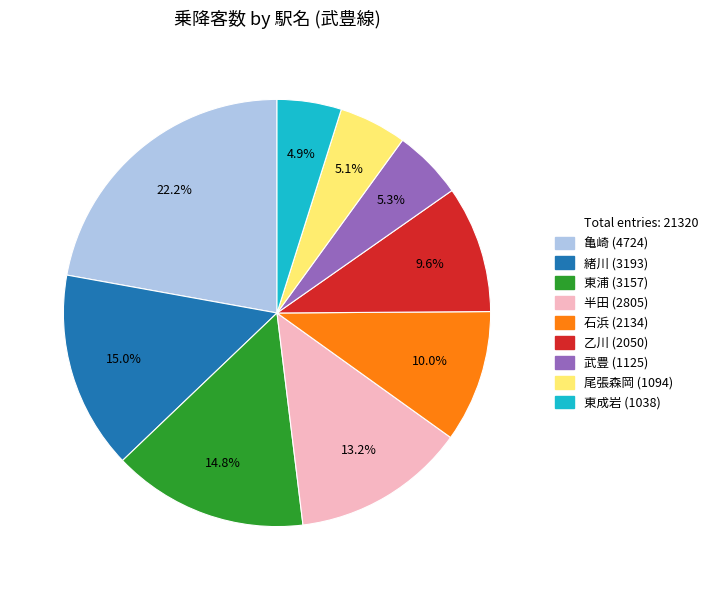

Does any single category account for the majority?

No